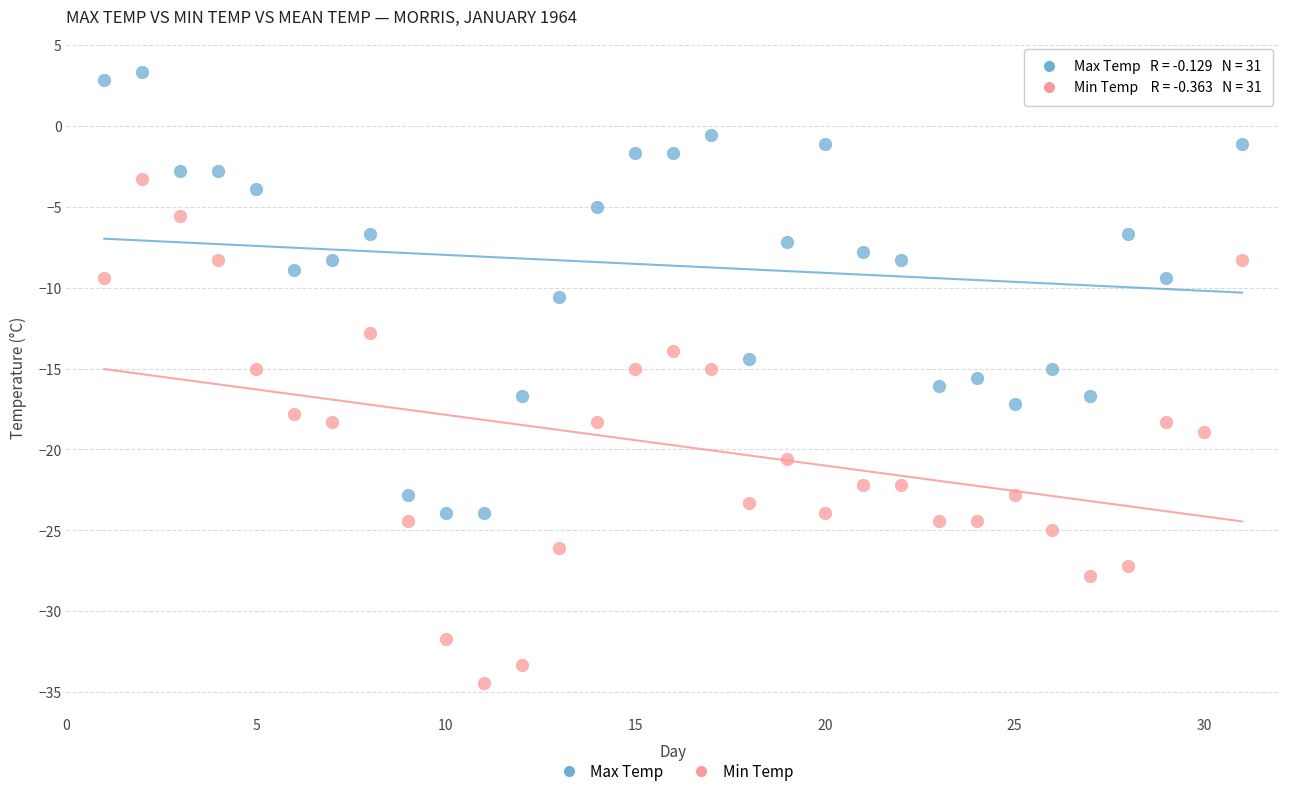

What are all the series names shown in the legend?

Max Temp, Min Temp